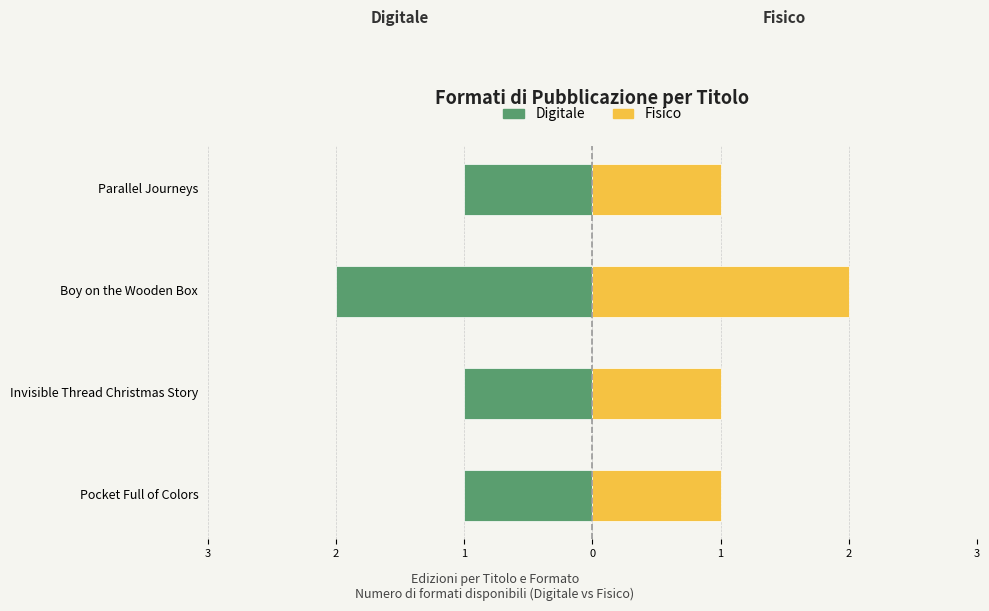

Reading left to right, extract all data points from this chart.

Digitale (eBook/Audio): -1	-1	-2	-1
Fisico (Hardcover/Paperback): 1	1	2	1